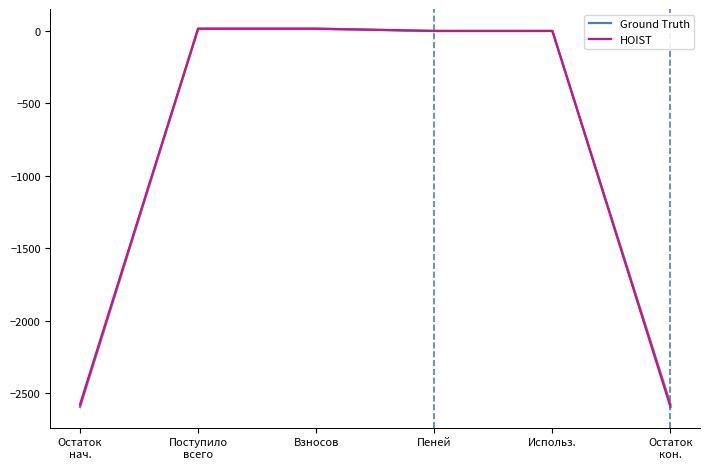

Where is HOIST nearest to the value -1288?

Пеней